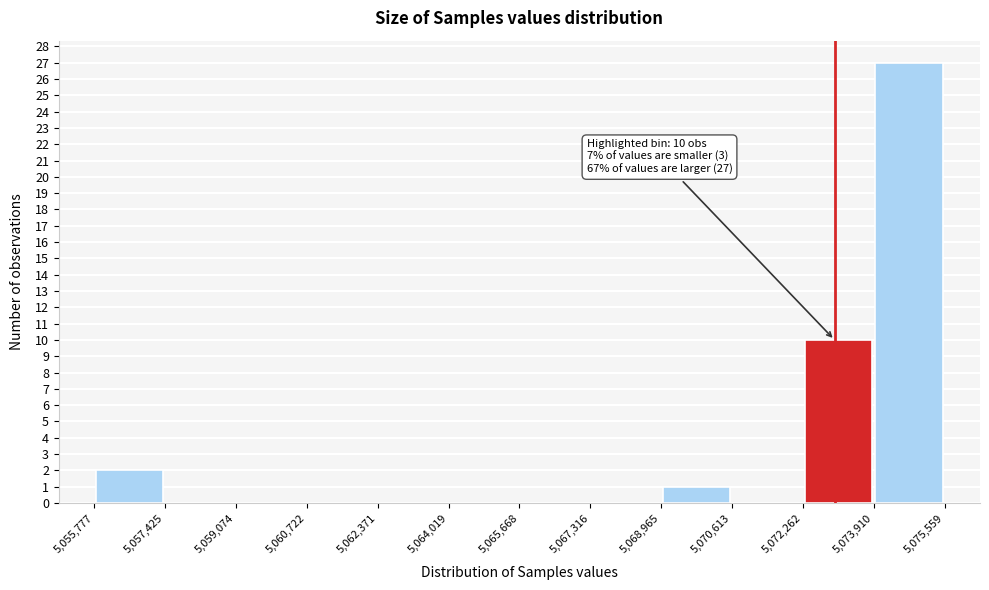

Over which range of the x-axis is the bar tallest?

5,073,910 to 5,075,559